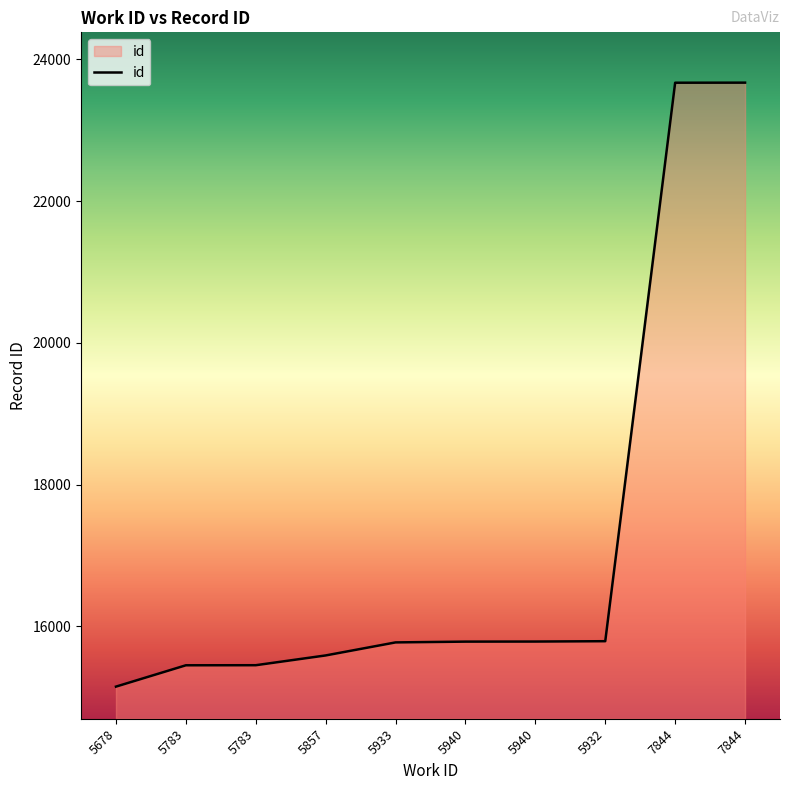

At which label does the data first exceed 15784?

5940